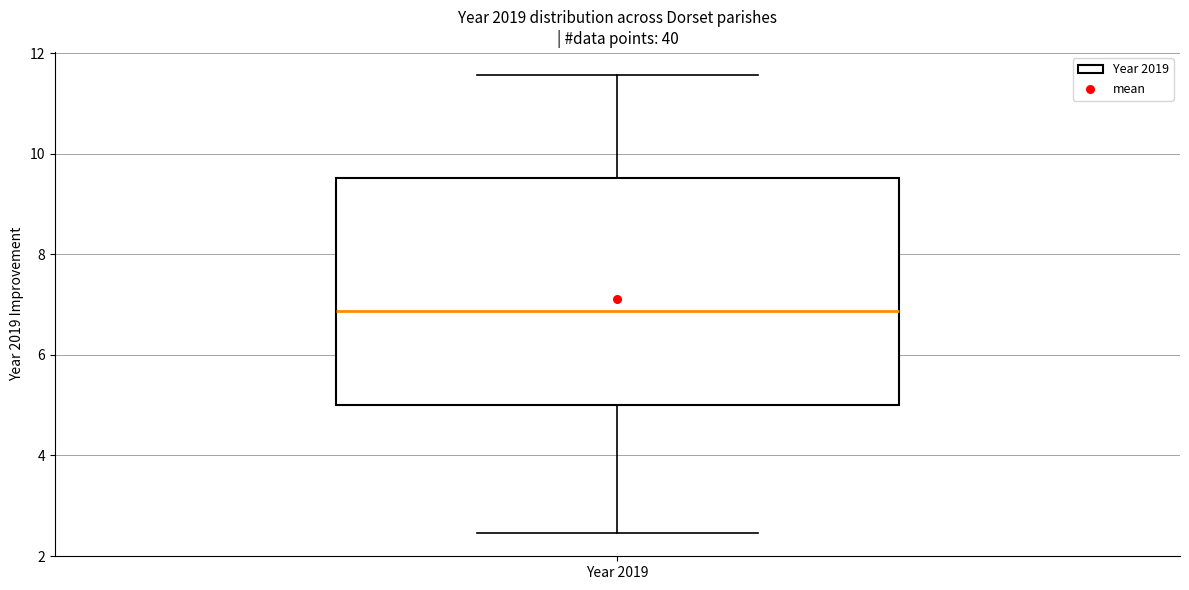

Transcribe this box plot: give where the median line is, the range the box spans, and where the two whiskers end, as read against the y-axis. The values are not printed on the chart, so give them approximately, as read against the axis.

median 6.8, box 5.0 to 9.6, whiskers 2.4 to 11.6